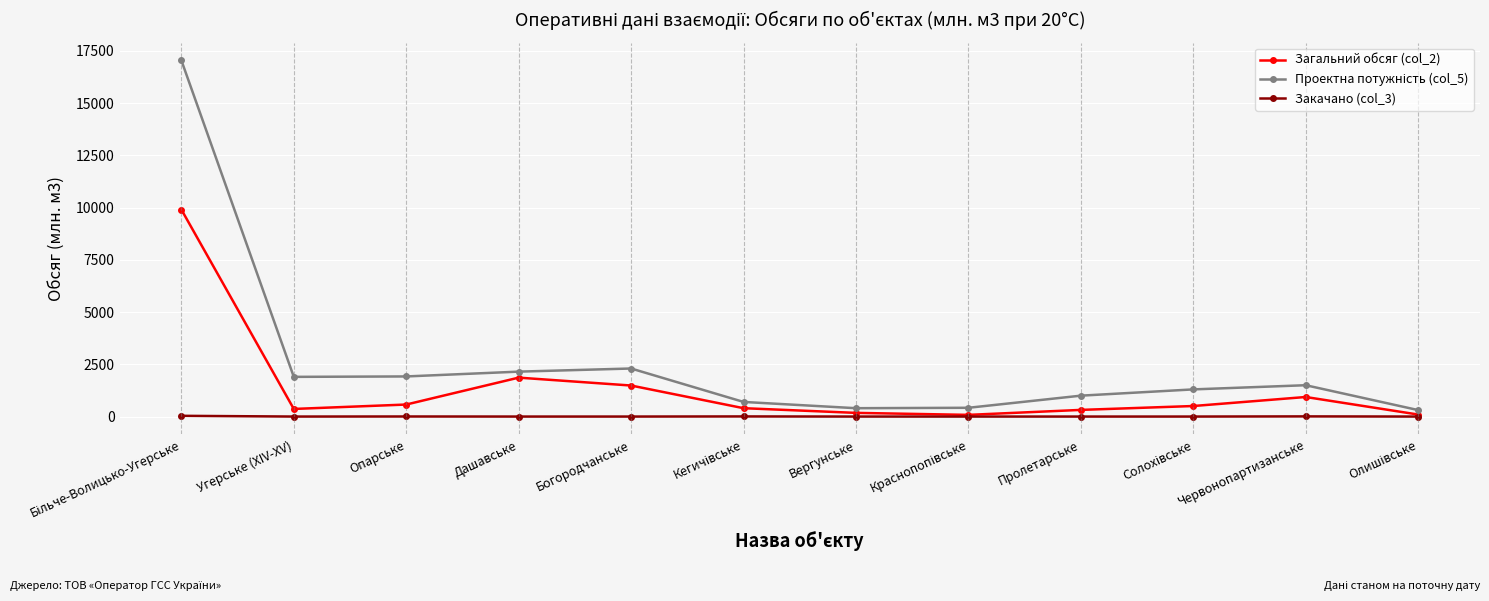

Count the number of data series in this chart.

3